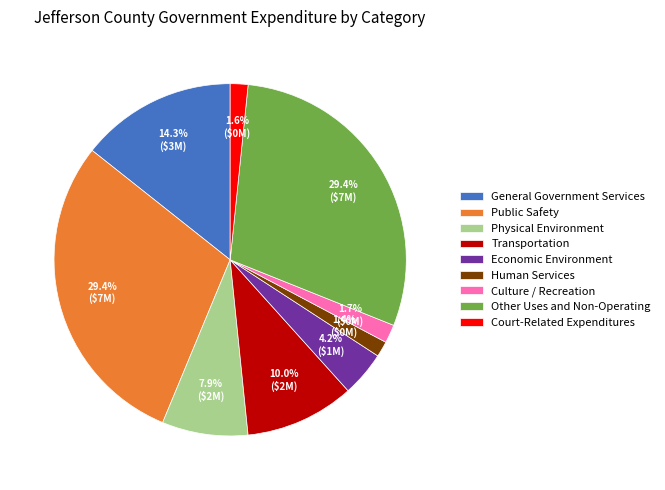

The Human Services slice represents 11% of the pie. True or false?

False